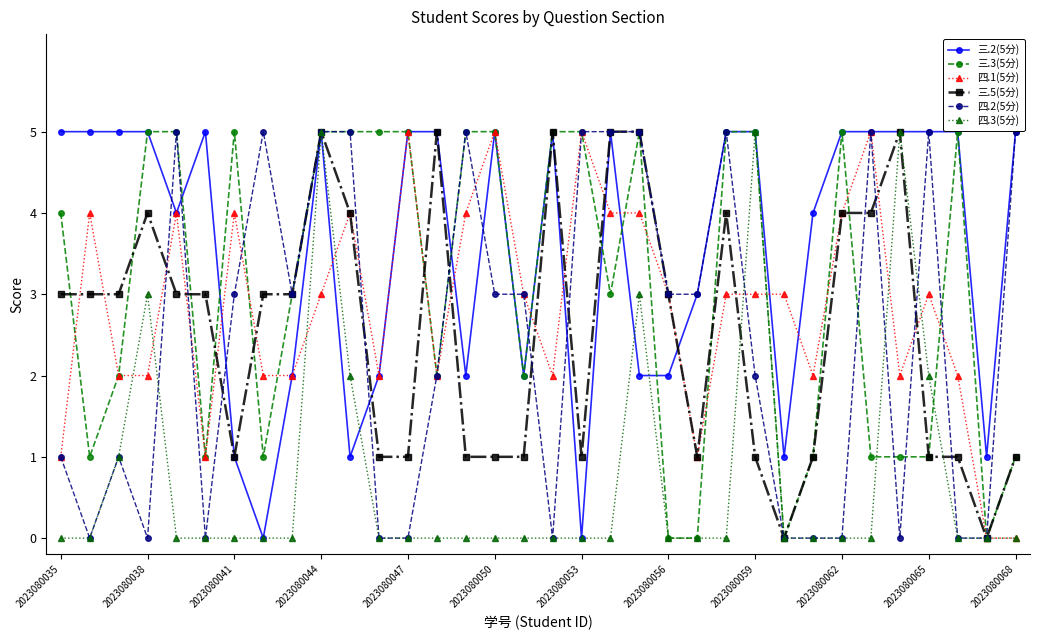

True or false: 三.5(5分) and 四.1(5分) cross at least once.

True